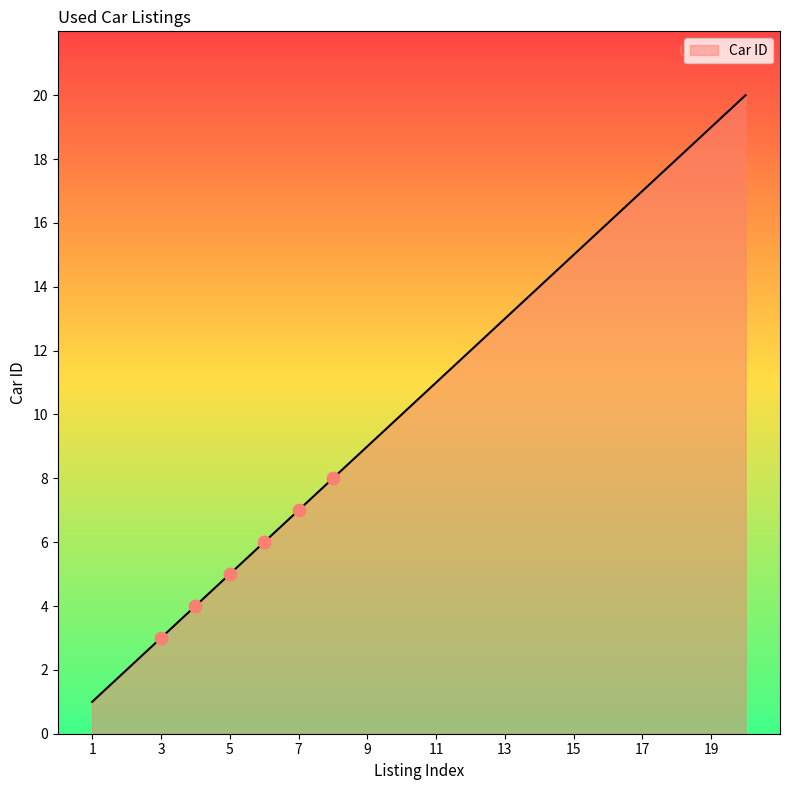

What is the difference between the maximum and minimum values?

19